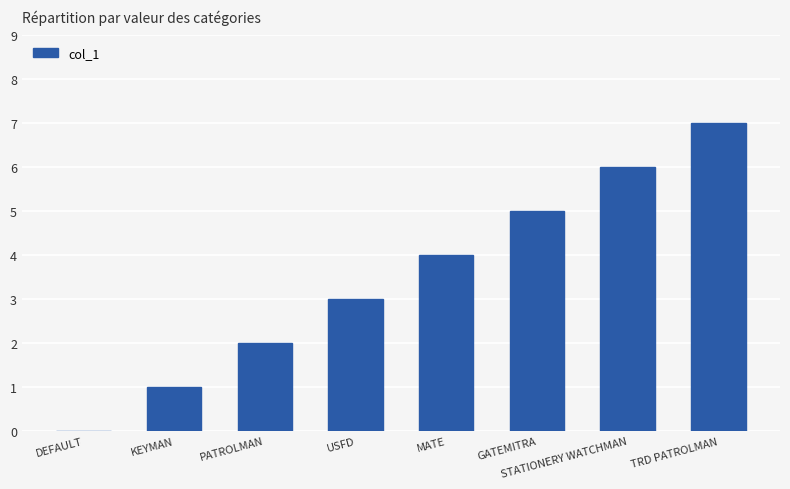

What is the change in value from MATE to TRD PATROLMAN?

+3